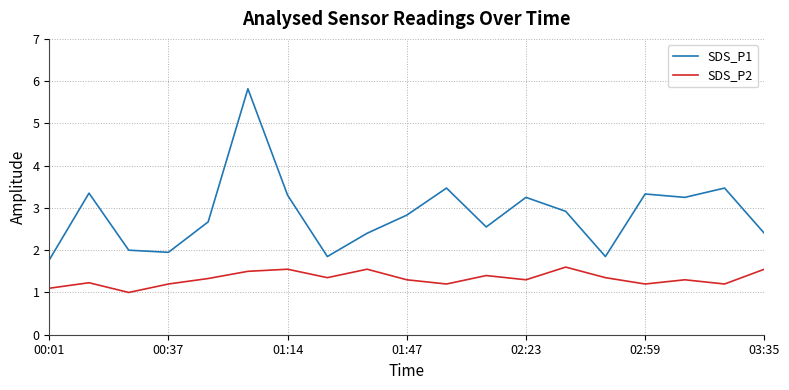

At how many categories does at least one series exceed 4?

1